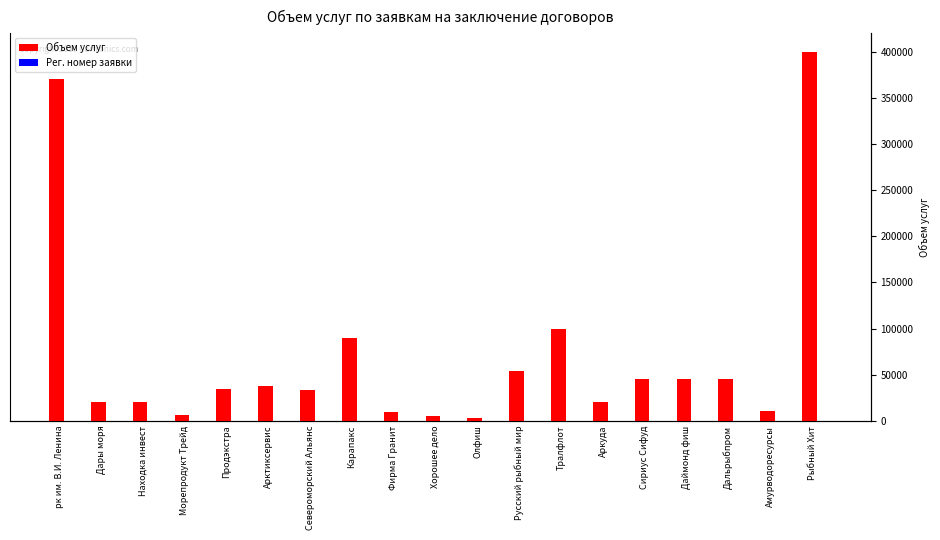

At which label is Объем услуг closest to 201505?

Тралфлот